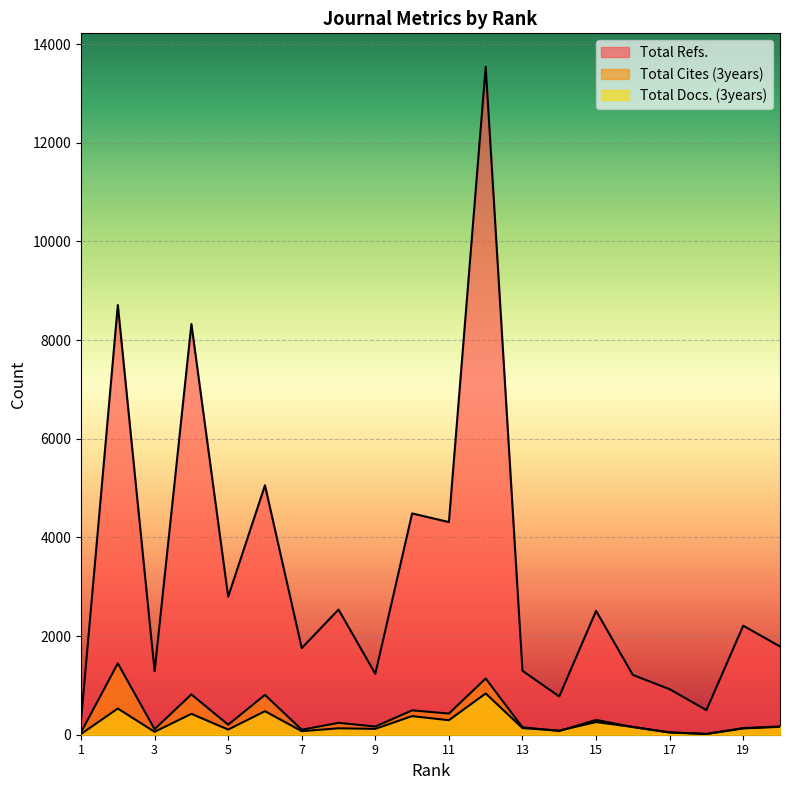

Rank the series by their maximum value, from lowest to highest.

Total Docs. (3years), Total Cites (3years), Total Refs.